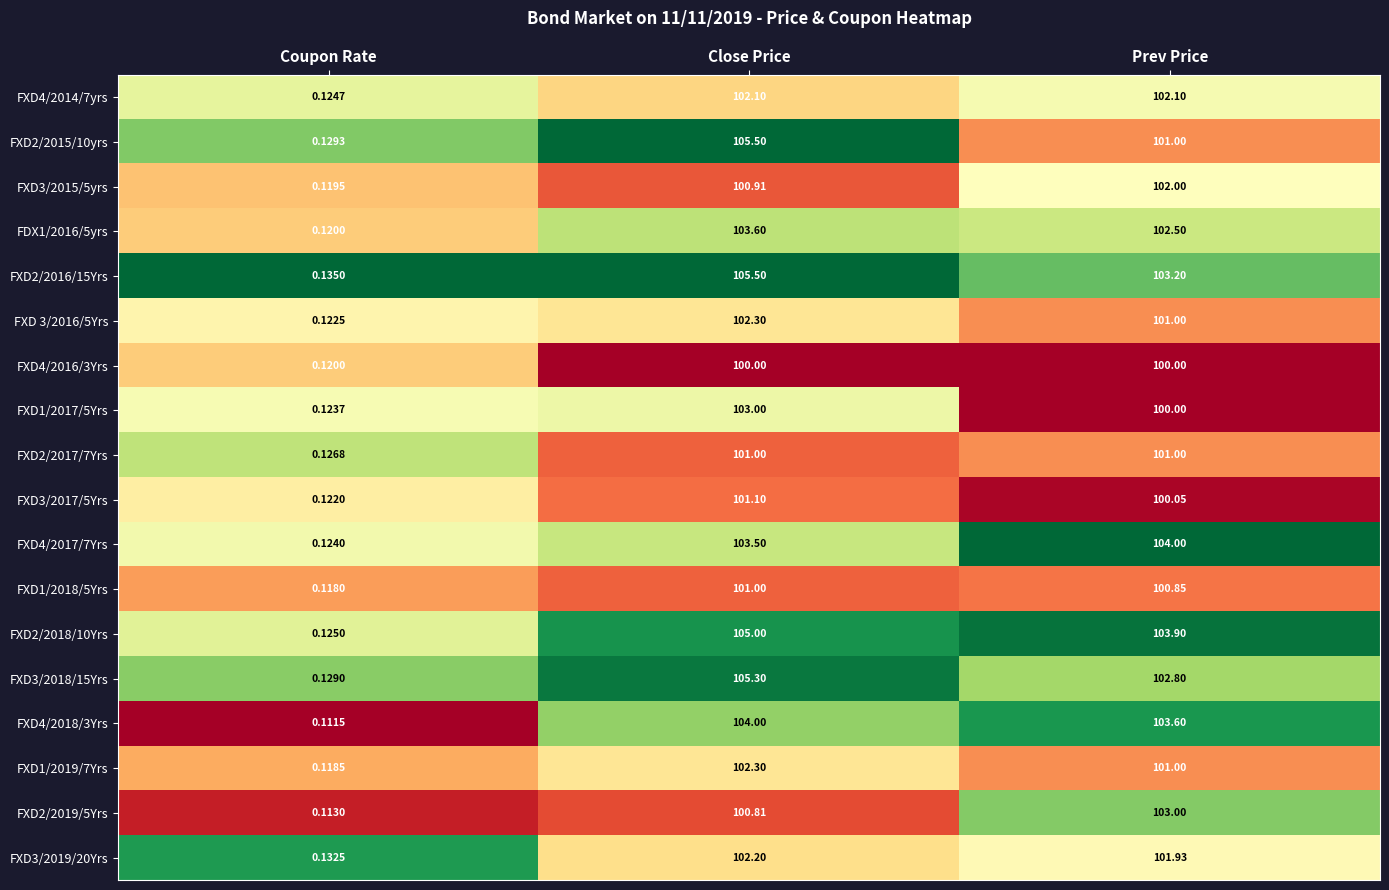

What is the maximum value shown in the chart?

105.5